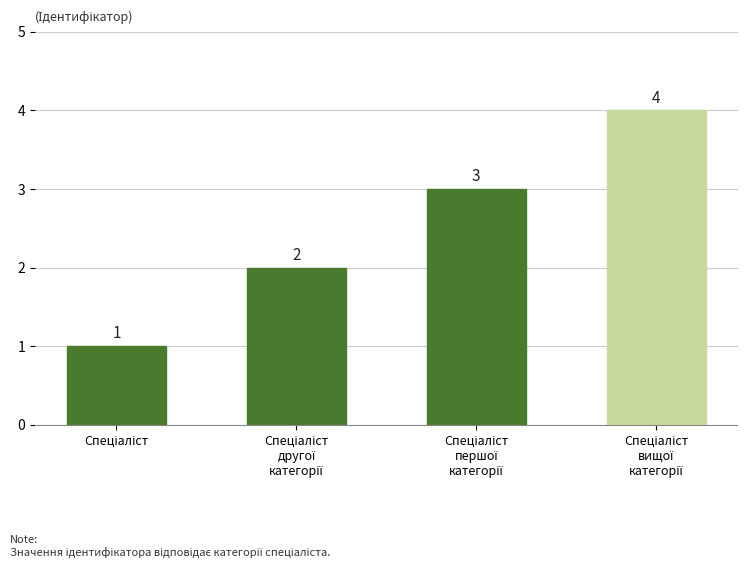

What is the difference between the maximum and minimum values?

3